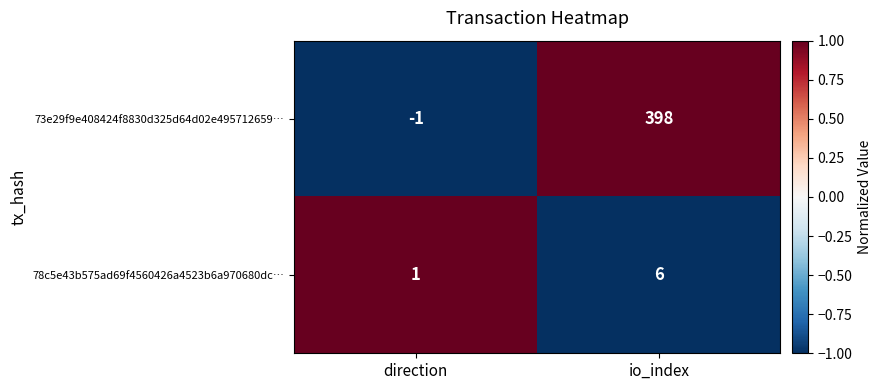

Where is 78c5e43b575ad69f4560426a4523b6a970680dc… nearest to the value 3?

direction